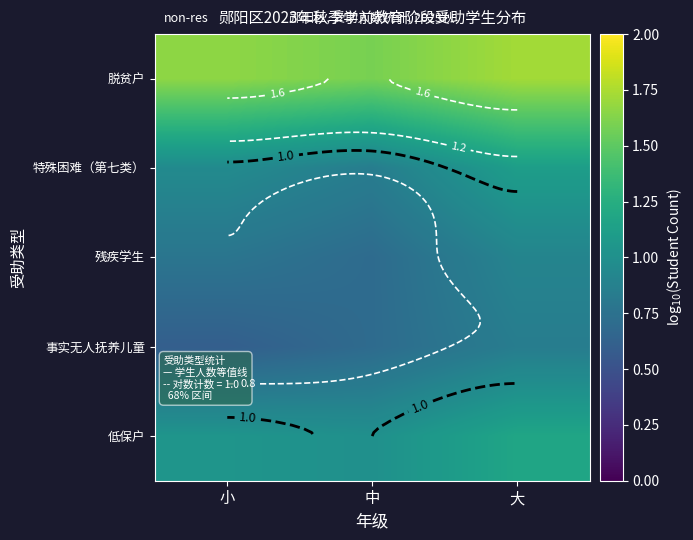

Is it true that 脱贫户 equals 1.7 at 大?

True